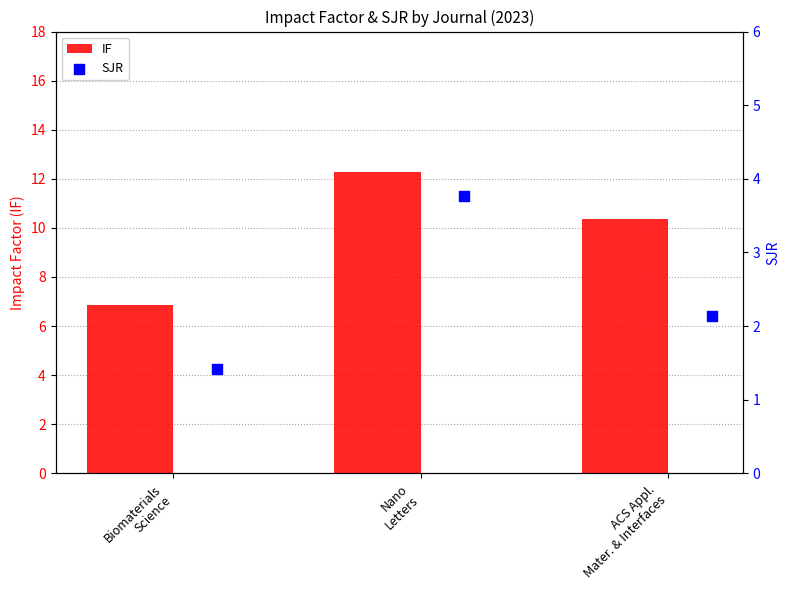

What is the difference between the maximum and second lowest values in the IF series?

1.9